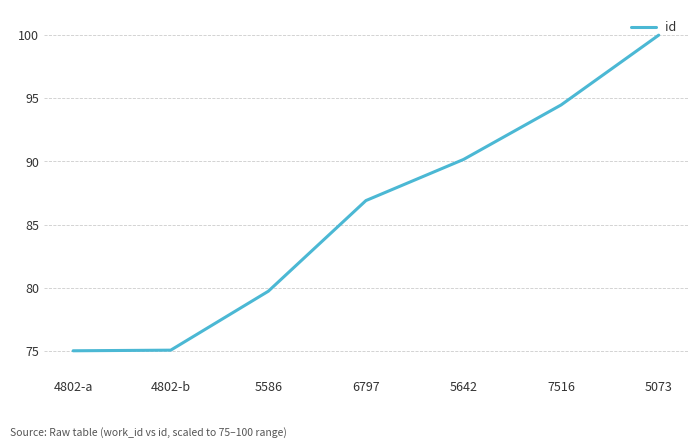

Which label corresponds to the largest value in the chart?

5073